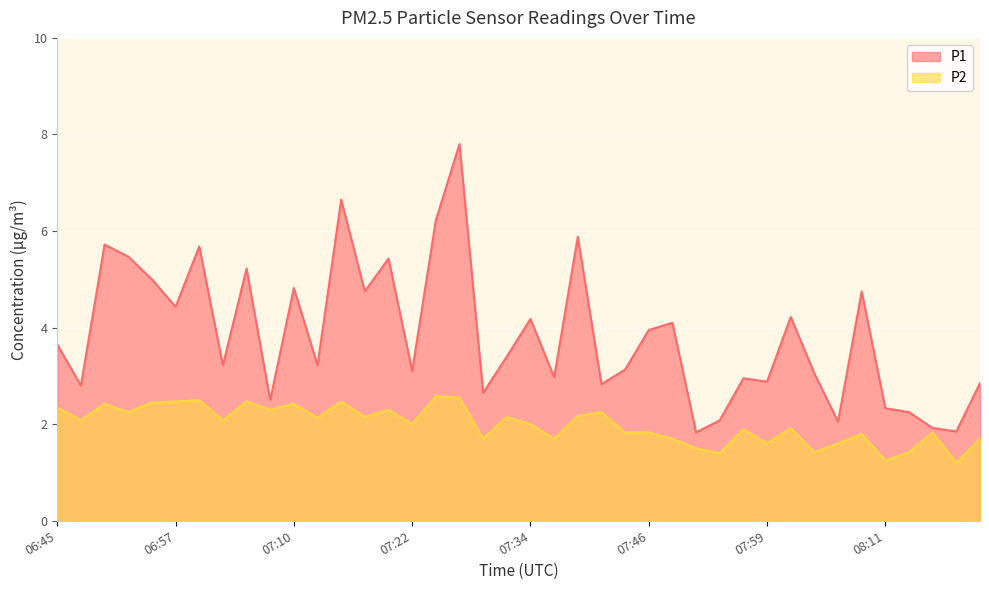

What is the sum of the P1 values at 06:57 and 06:50?

10.1